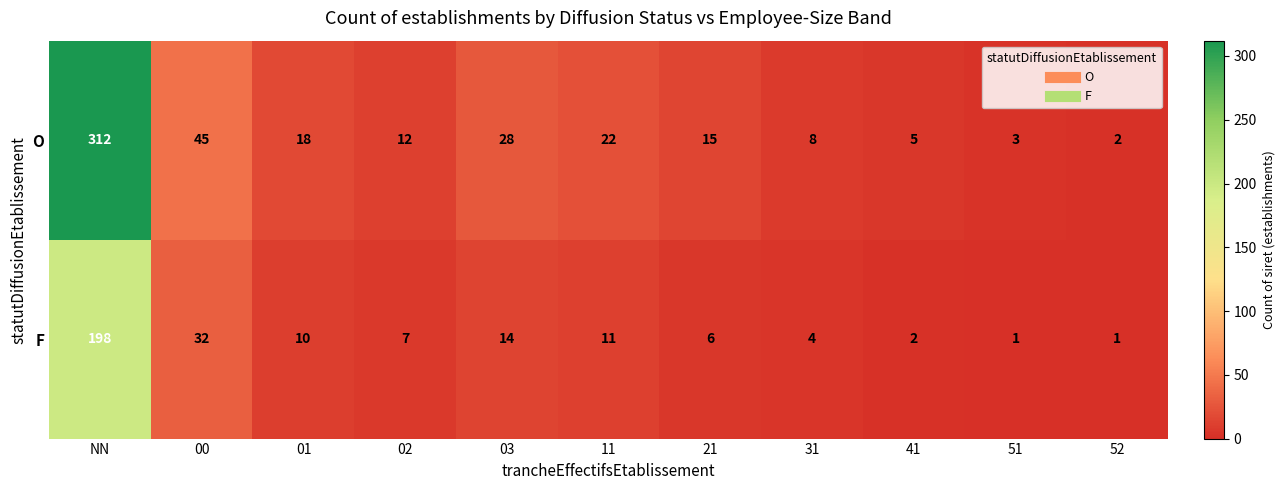

What is the sum of the O values at 00 and 21?

60